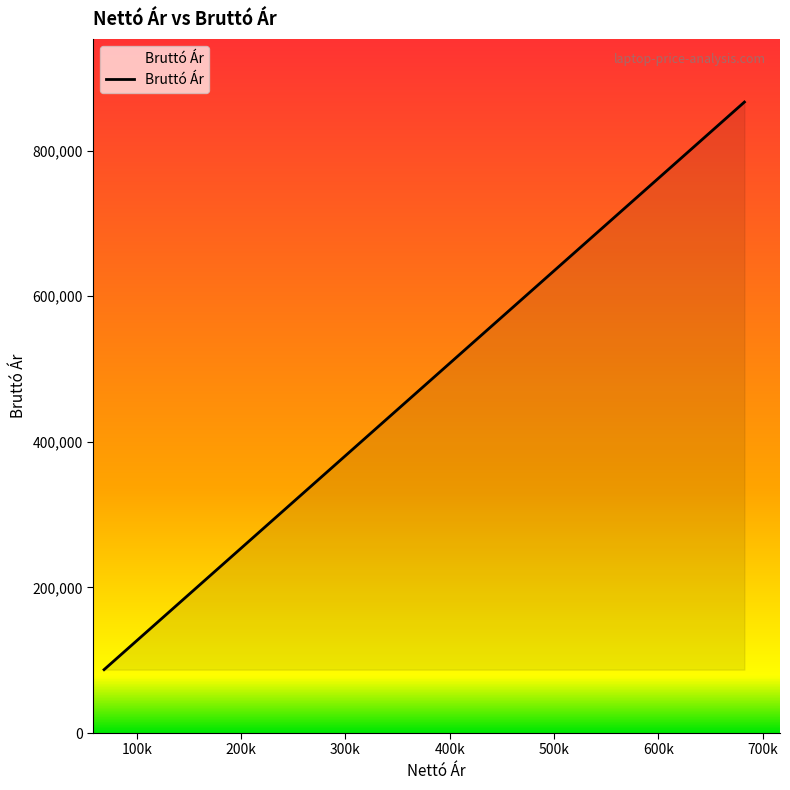

What is the difference between the maximum and minimum values?

779729